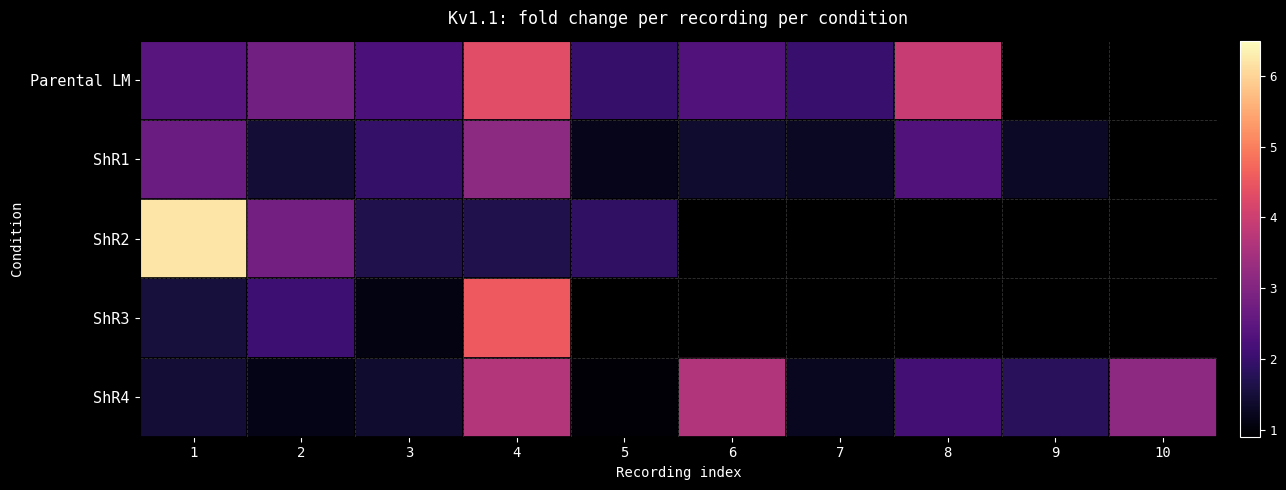

Where does the Parental LM series first go above 2?

1